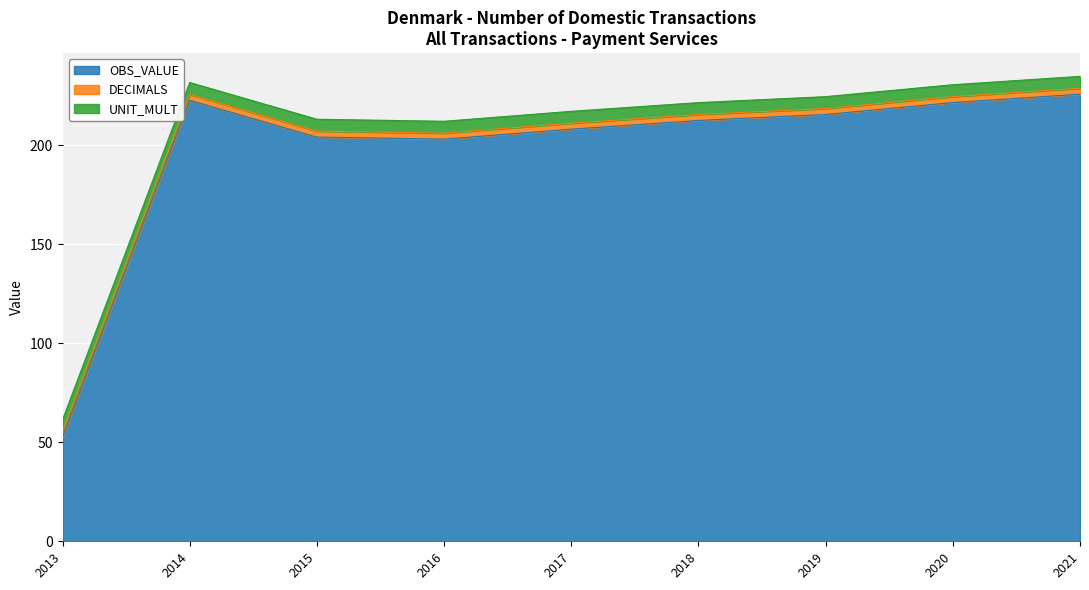

Reading left to right, extract all data points from this chart.

OBS_VALUE: 52.4	222.5	204.0	203.0	208.0	212.4	215.4	221.4	225.6
DECIMALS: 3.0	3.0	3.0	3.0	3.0	3.0	3.0	3.0	3.0
UNIT_MULT: 6.0	6.0	6.0	6.0	6.0	6.0	6.0	6.0	6.0